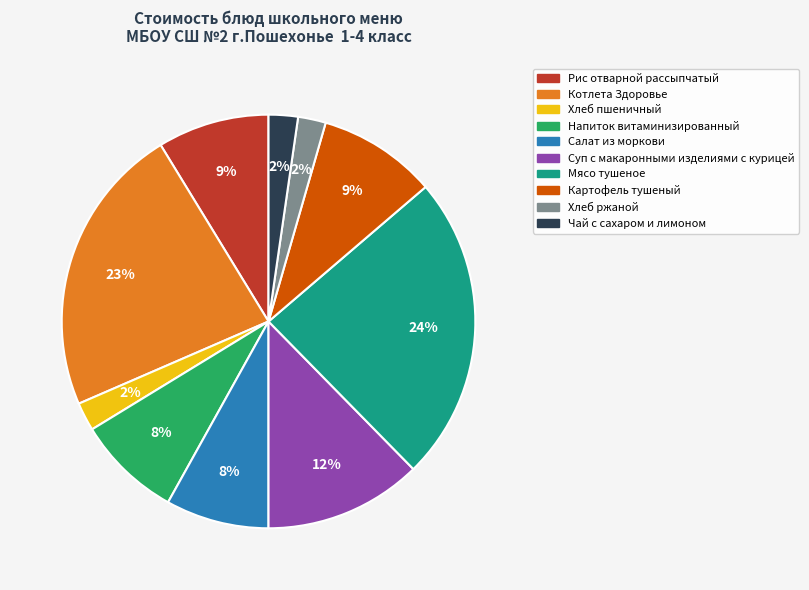

True or false: Чай с сахаром и лимоном accounts for 2% of the total.

True